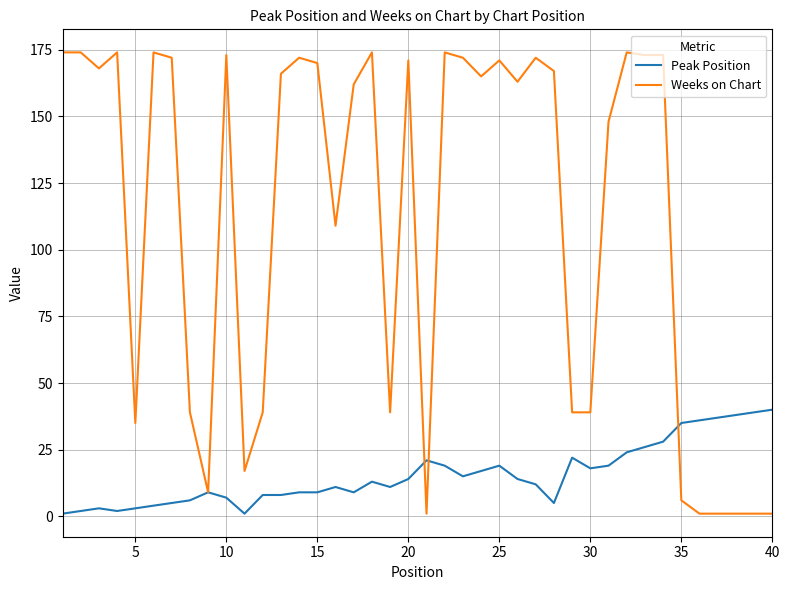

Rank the series by their average value, from lowest to highest.

Peak Position, Weeks on Chart